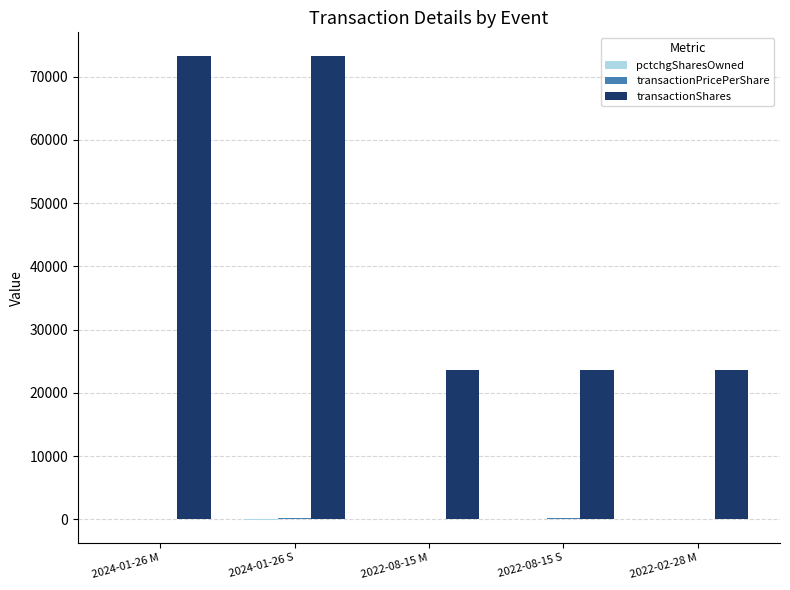

What is the highest value of the transactionShares series?

73330.0